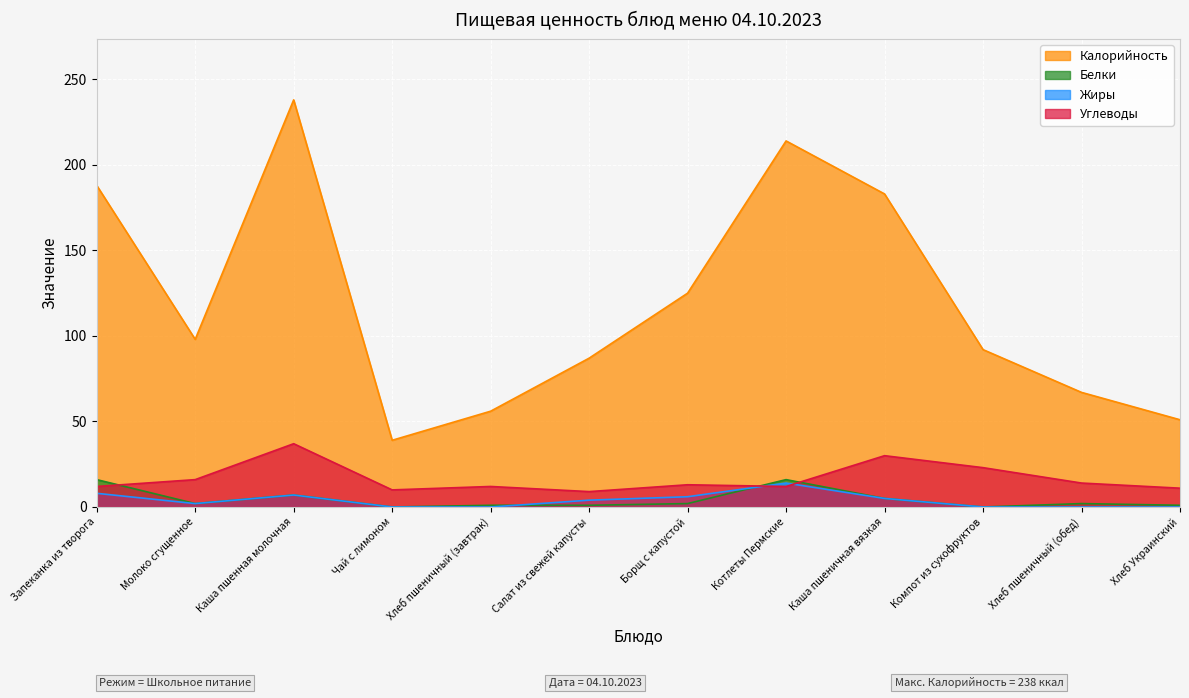

At which category is the sum across all series the highest?

Каша пшенная молочная